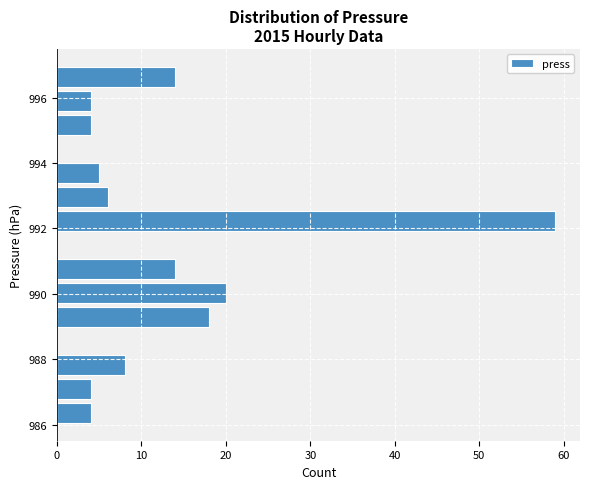

Read against the y-axis, roughly where is the centre of the longest bar?

992.2